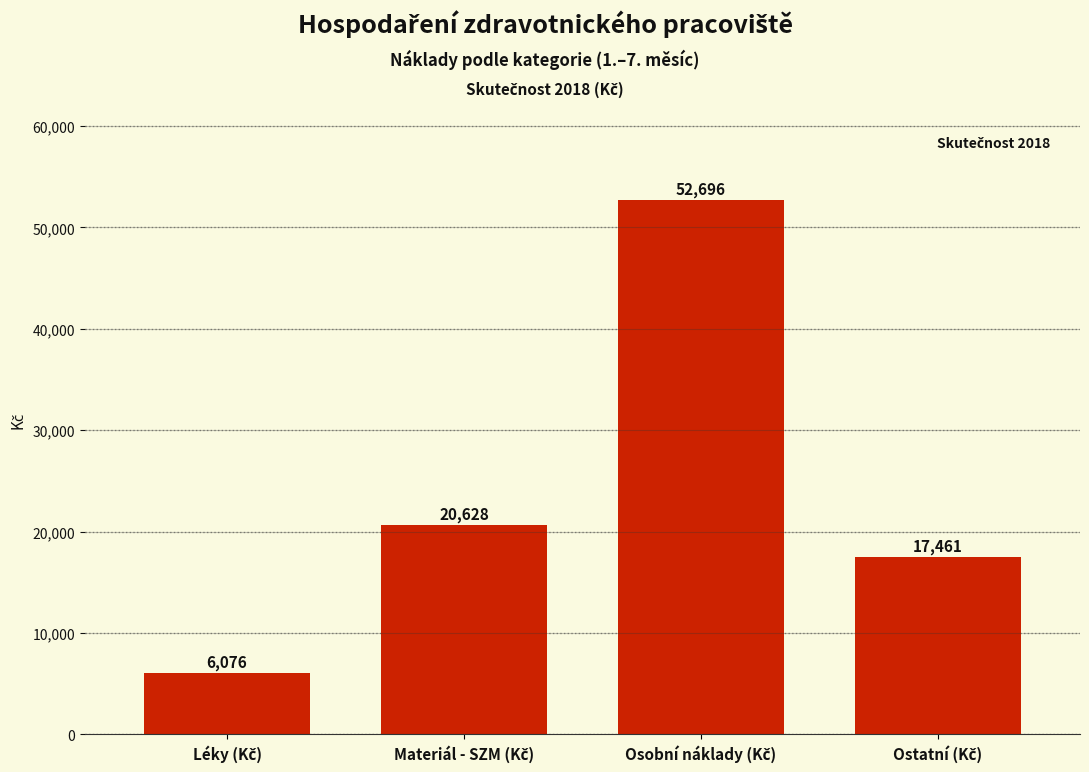

What is the value of the 4th bar from the left?

17460.9